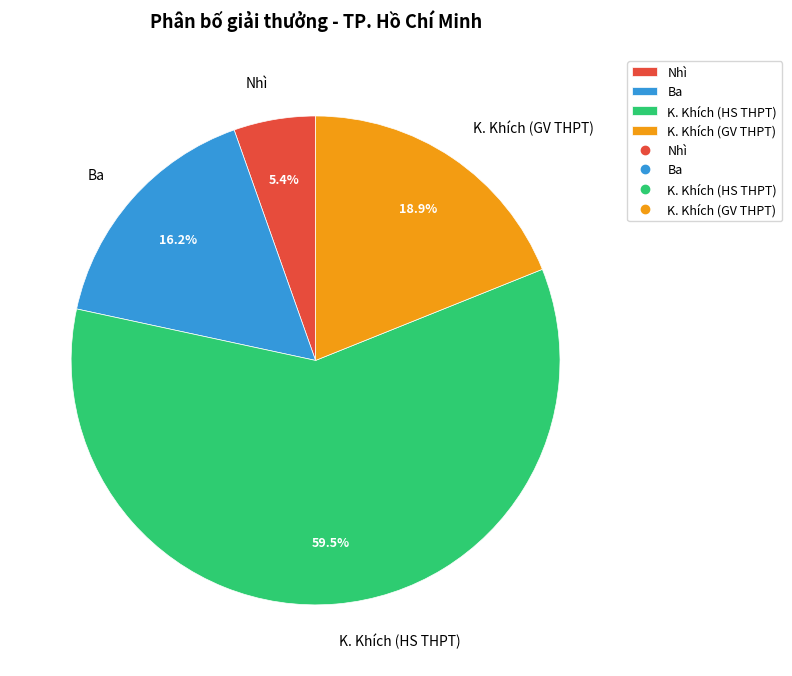

What is the total percentage of Ba and K. Khích (HS THPT)?

75.7%